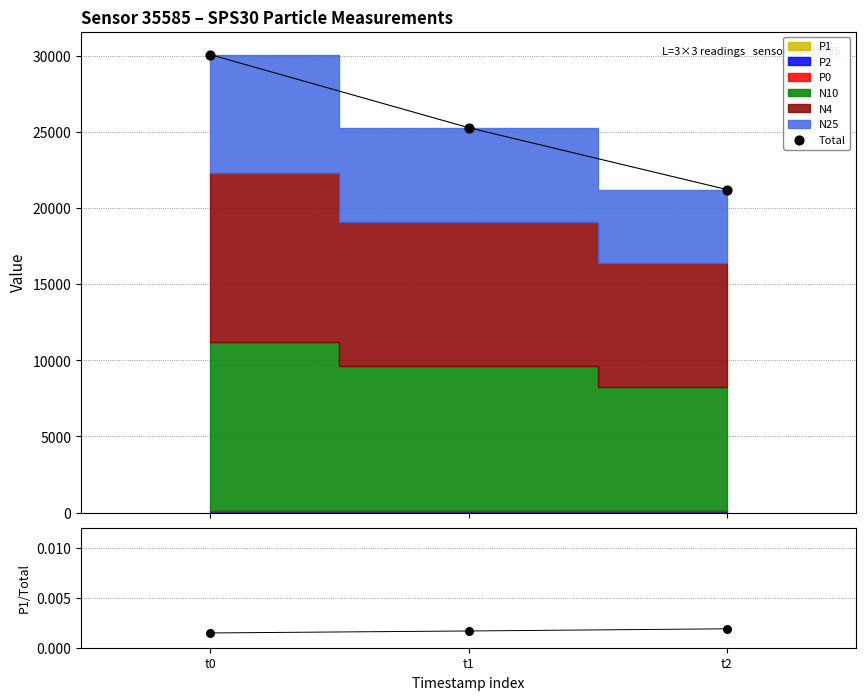

At which category is the sum across all series the highest?

t0